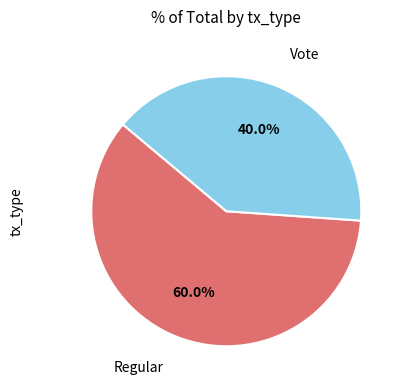

Is there any slice that represents more than half of the pie?

Yes